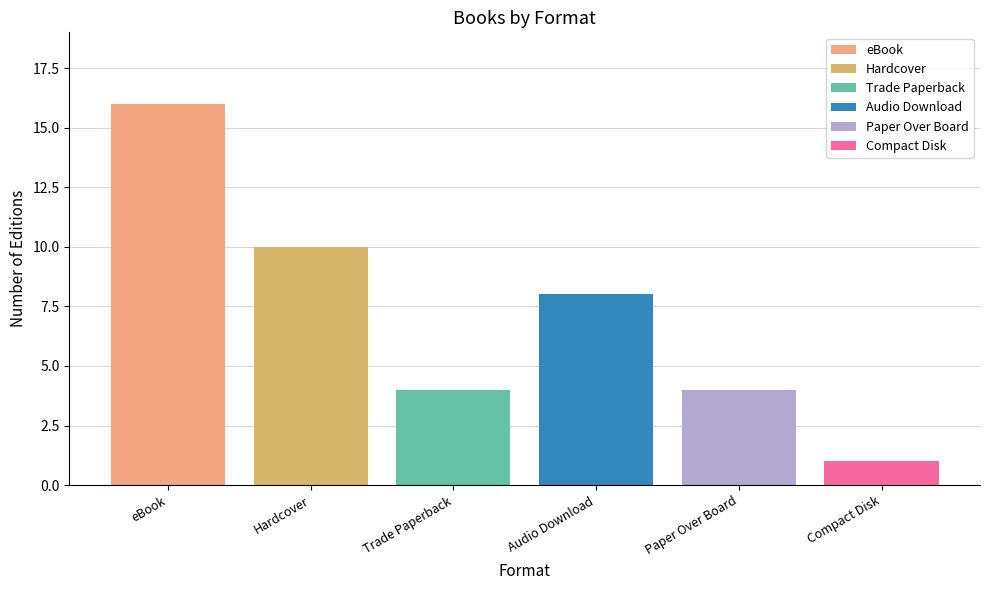

Which label corresponds to the smallest value in the chart?

Compact Disk